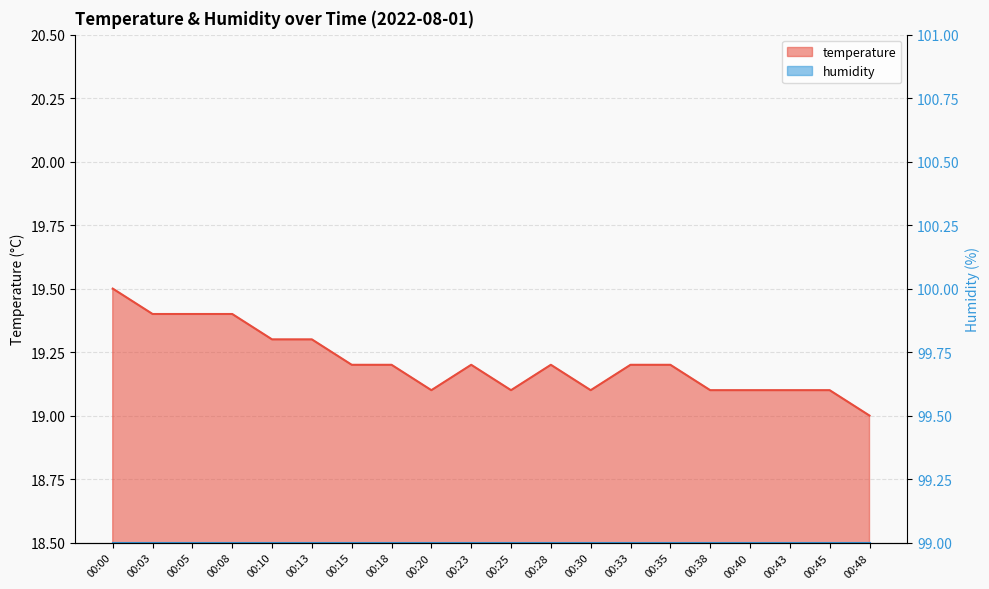

Which label corresponds to the smallest value in the chart?

00:48